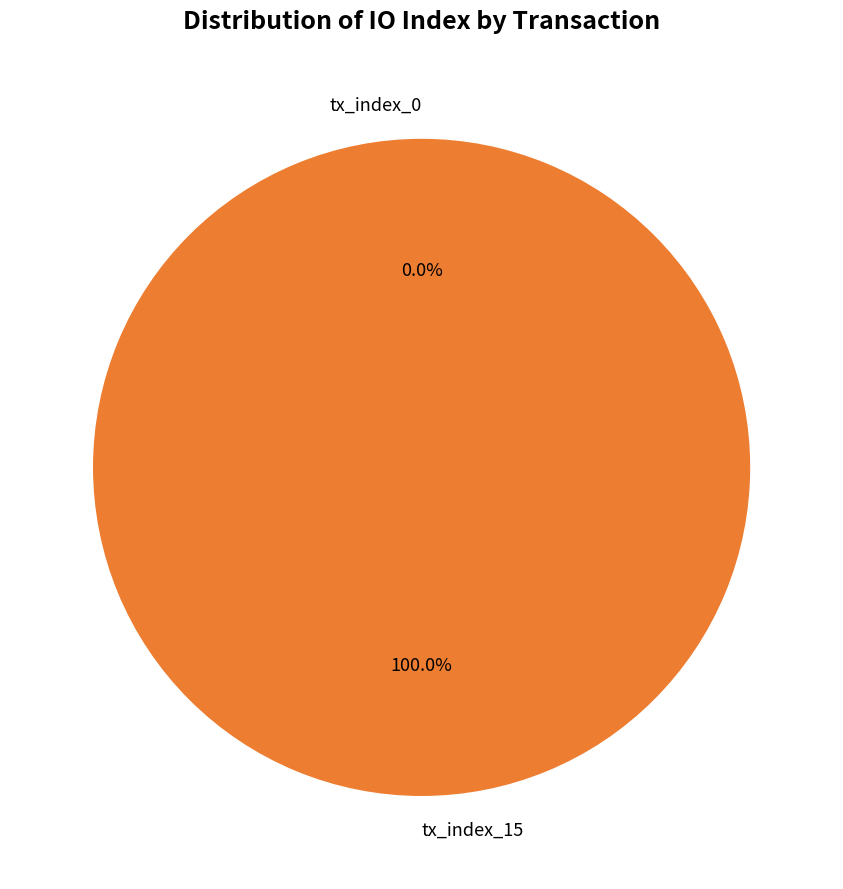

What is the smallest slice in the pie chart?

tx_index_0